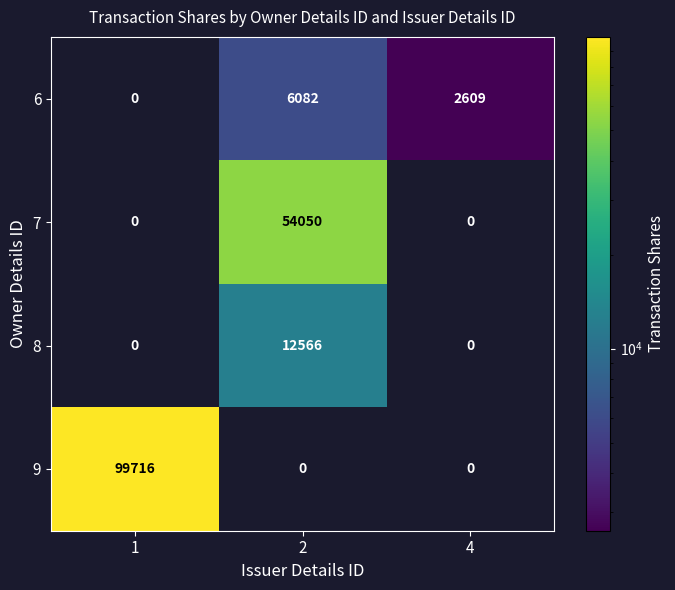

At how many categories does at least one series exceed 8438?

2